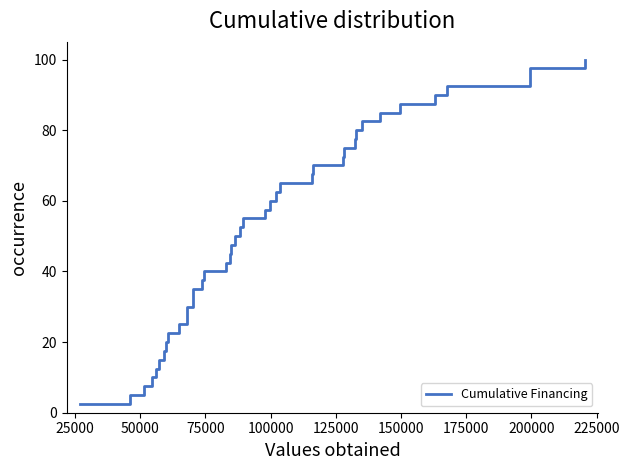

Reading left to right, transcribe all the data shown in this chart.

2.5	5.0	7.5	10.0	12.5	15.0	17.5	20.0	22.5	25.0	27.5	30.0	32.5	35.0	37.5	40.0	42.5	45.0	47.5	50.0	52.5	55.0	57.5	60.0	62.5	65.0	67.5	70.0	72.5	75.0	77.5	80.0	82.5	85.0	87.5	90.0	92.5	95.0	97.5	100.0